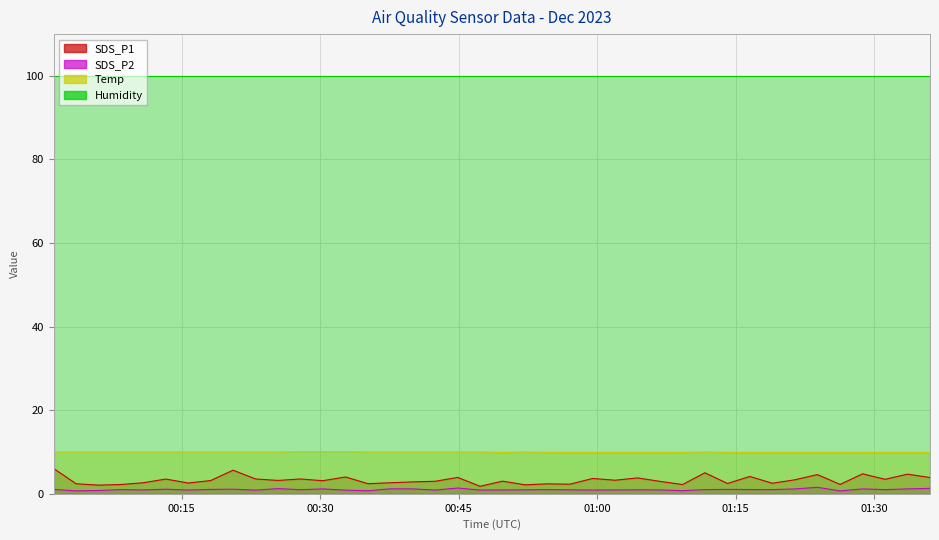

What is the label of the 11th point from the right?

2023/12/28 01:11:40